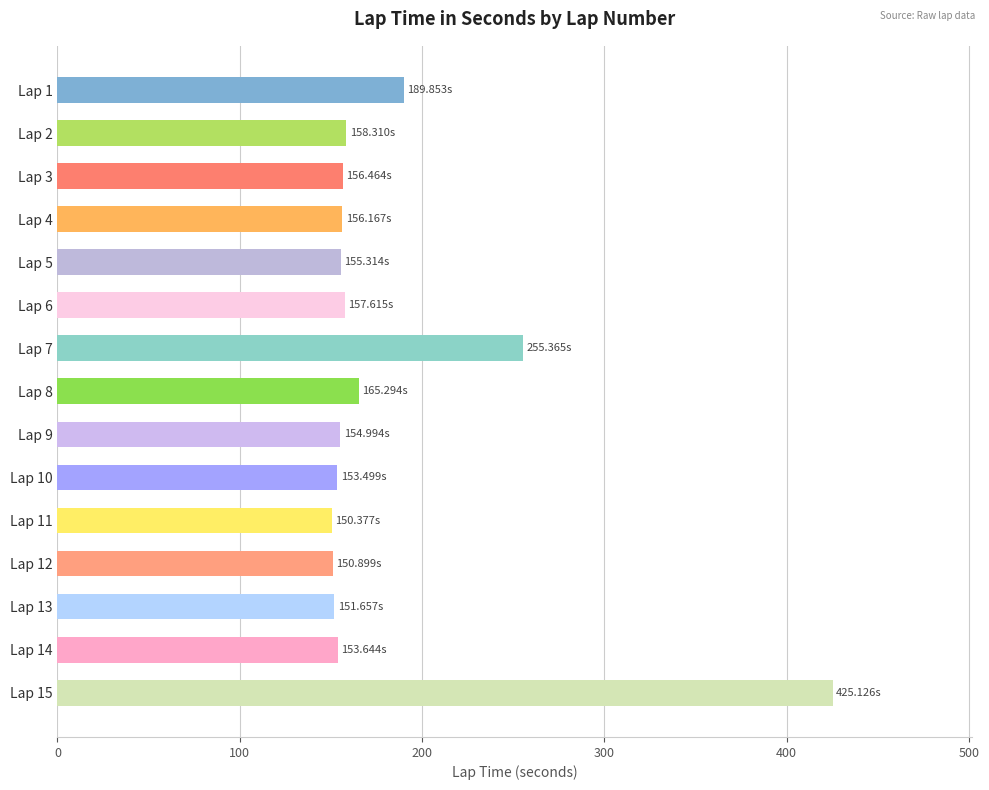

Between Lap 3 and Lap 7, which is larger?

Lap 7